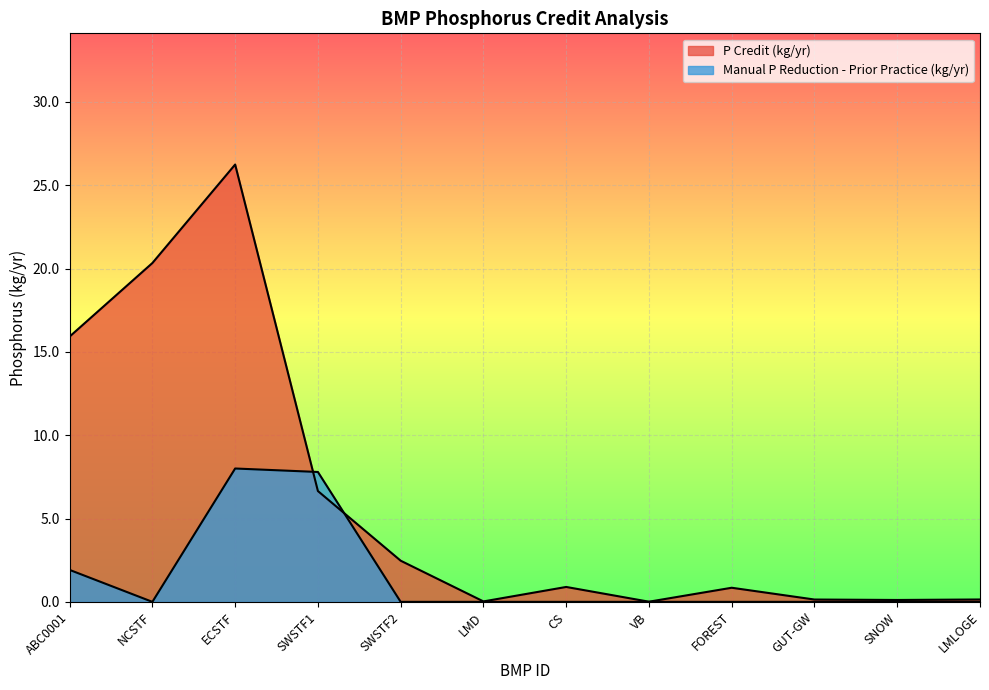

List the series in order of their overall mean, highest first.

P Credit (kg/yr), Manual P Reduction - Prior Practice (kg/yr)